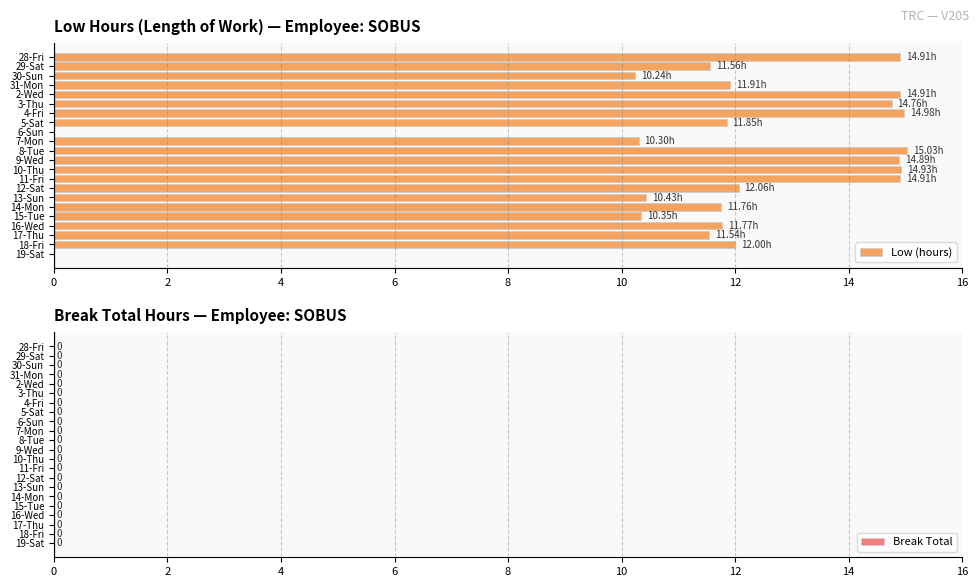

What is the ratio of the value at 13-Sun to the value at 31-Mon?

0.9